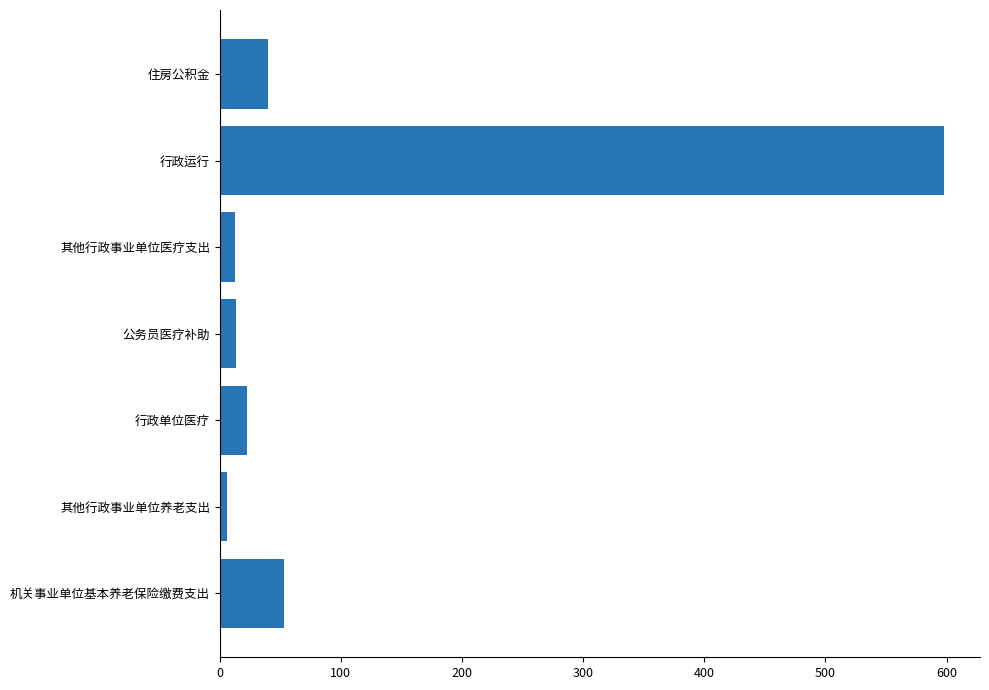

How many bars are there in total?

7